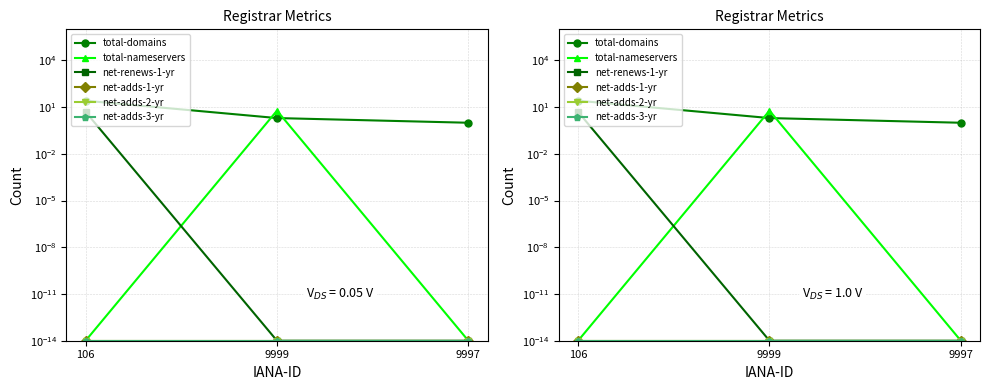

What is the difference between the maximum and minimum values in the net-renews-1-yr series?

5.0